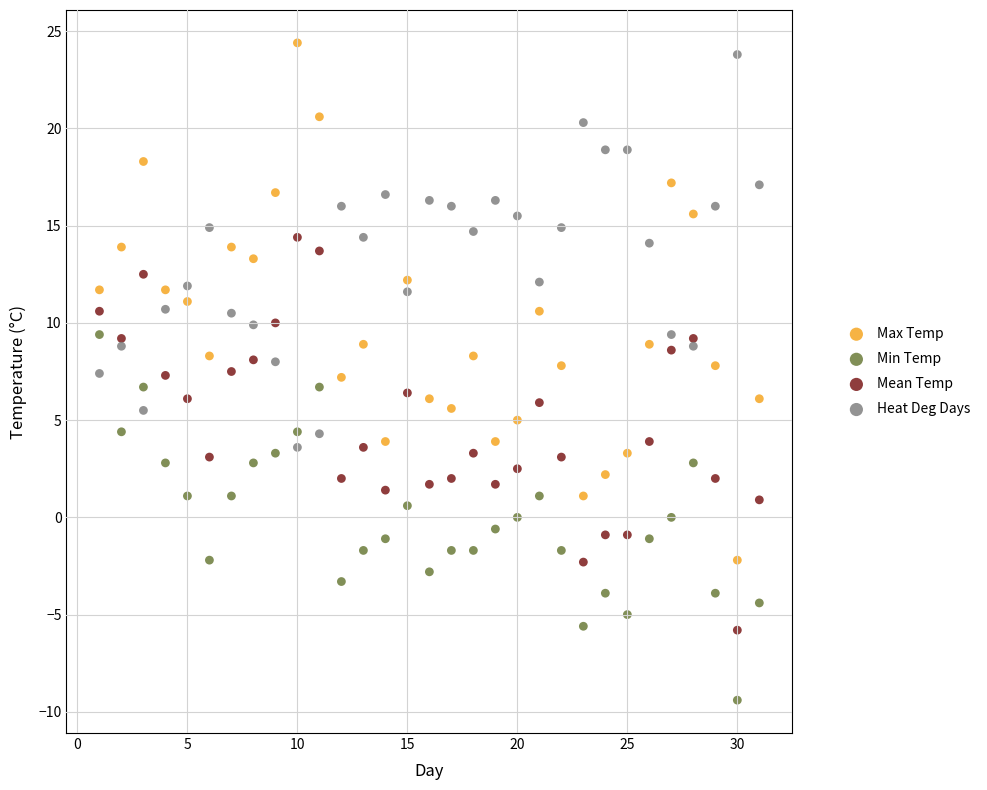

Which series contains the lowest Y value?

Min Temp